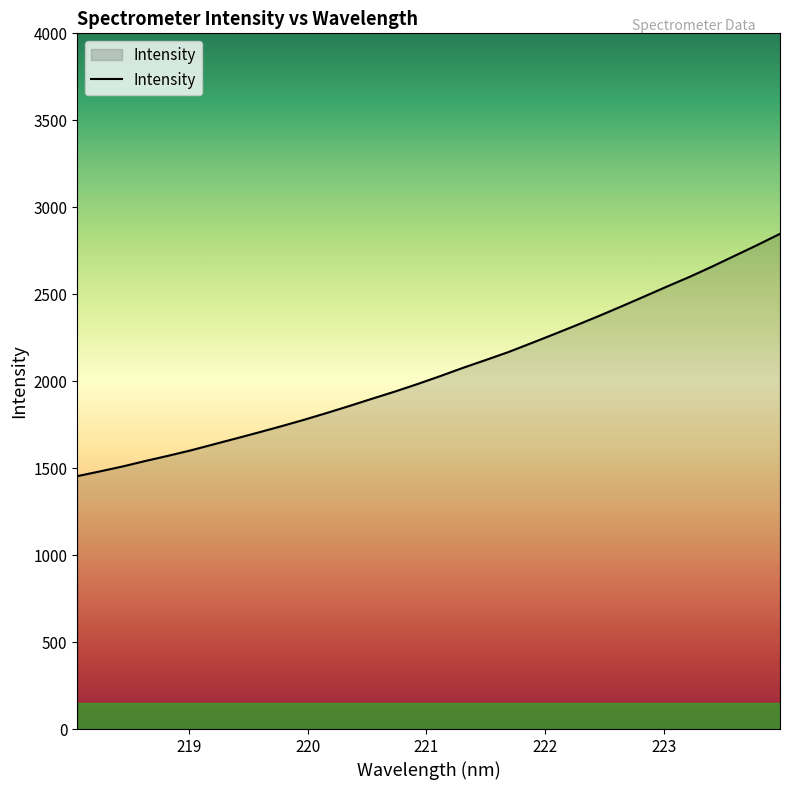

What is the minimum value shown in the chart?

1454.0